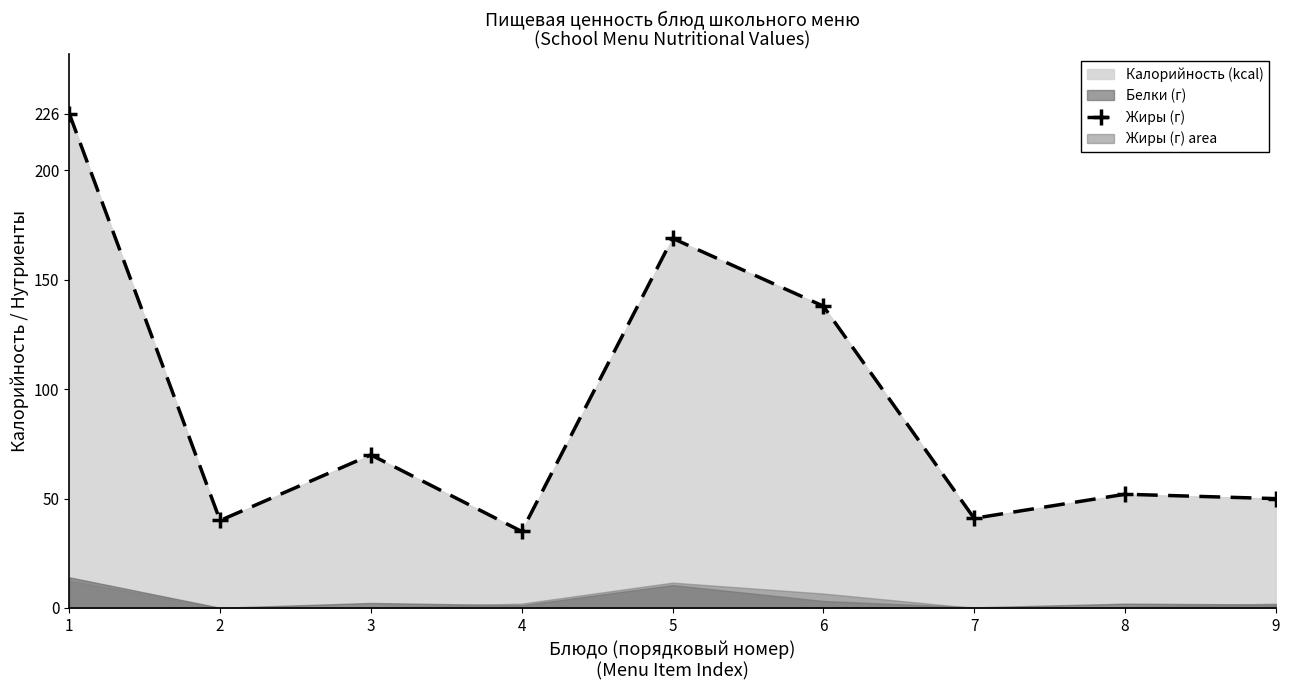

True or false: the data shows 62 at 4.

False